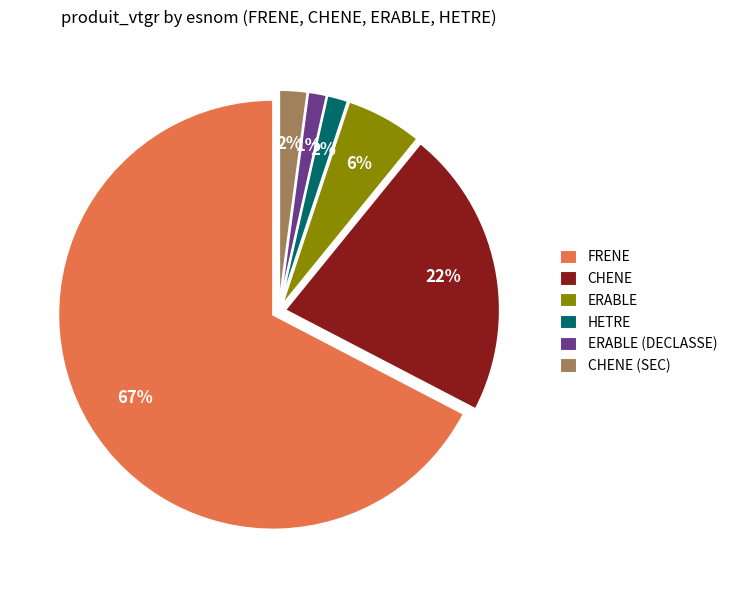

To the nearest percent, what portion does ERABLE represent?

6%